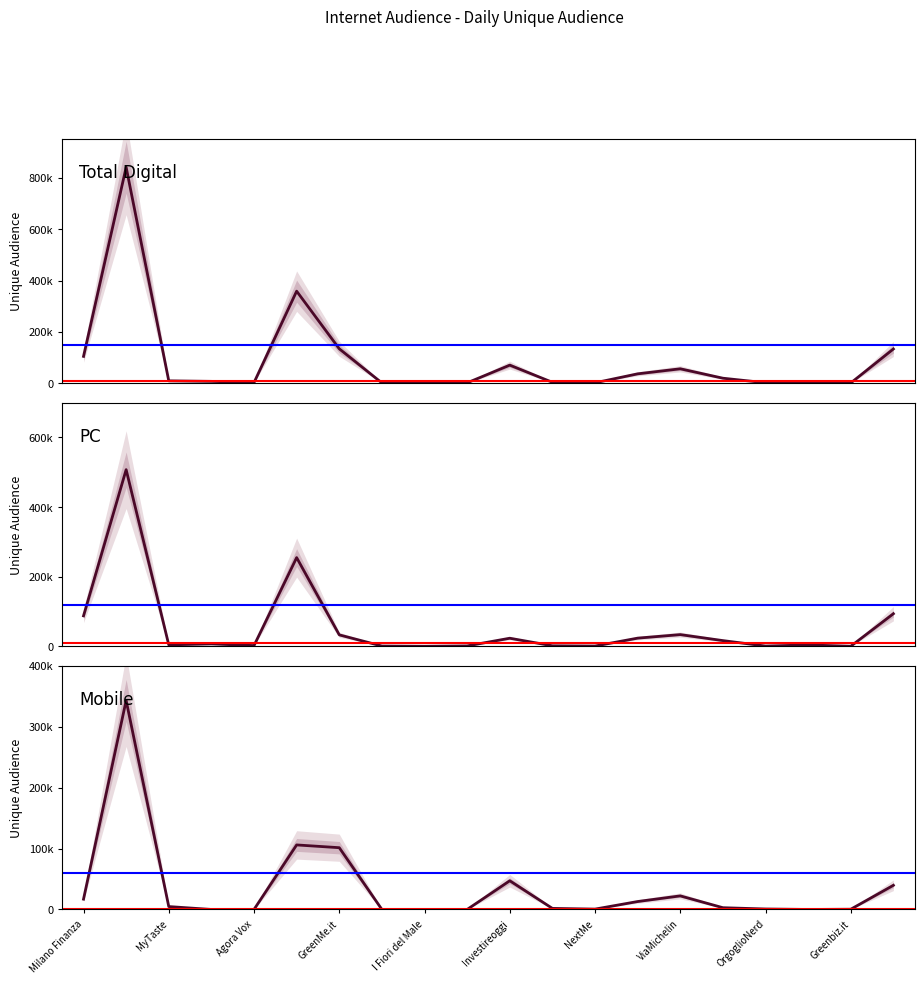

True or false: TOTAL DIGITAL AUDIENCE and PC cross at least once.

False